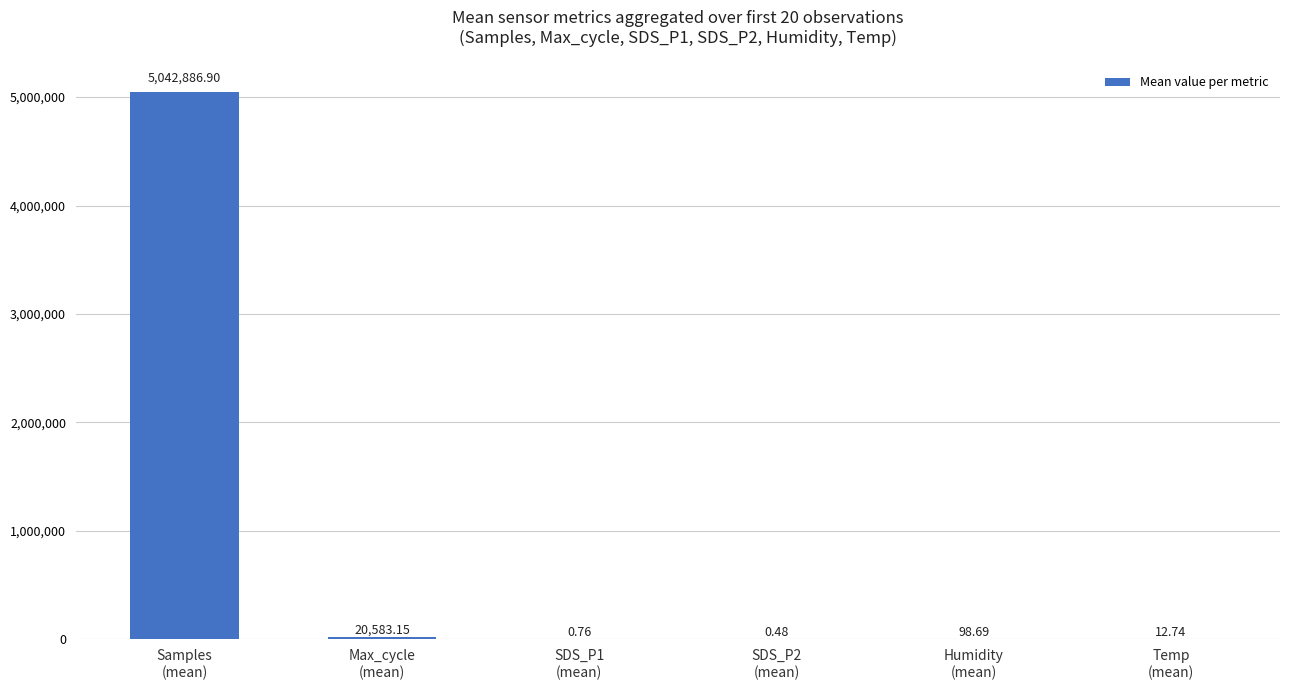

What is the sum of all values?

5063582.7